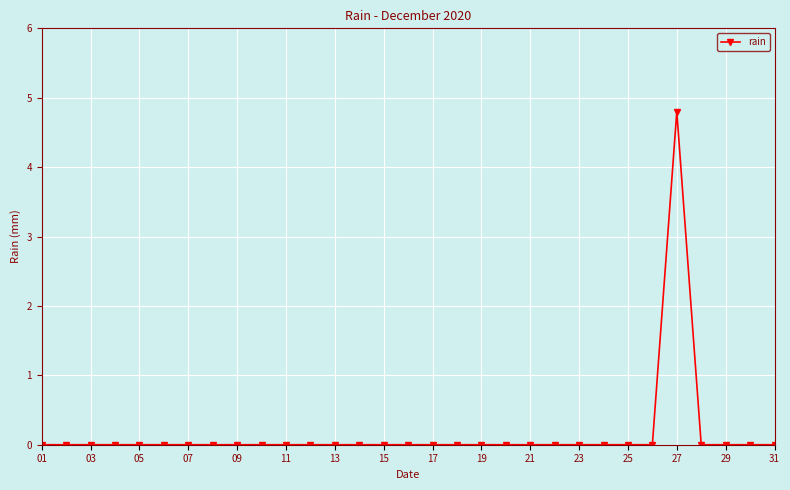

True or false: there are more than 0 points higher than both neighbors.

True